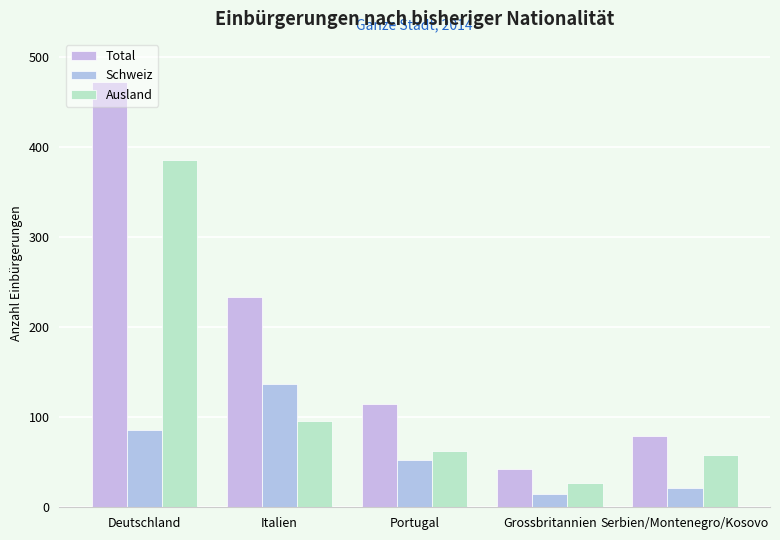

At which label does Schweiz first exceed 53?

Deutschland